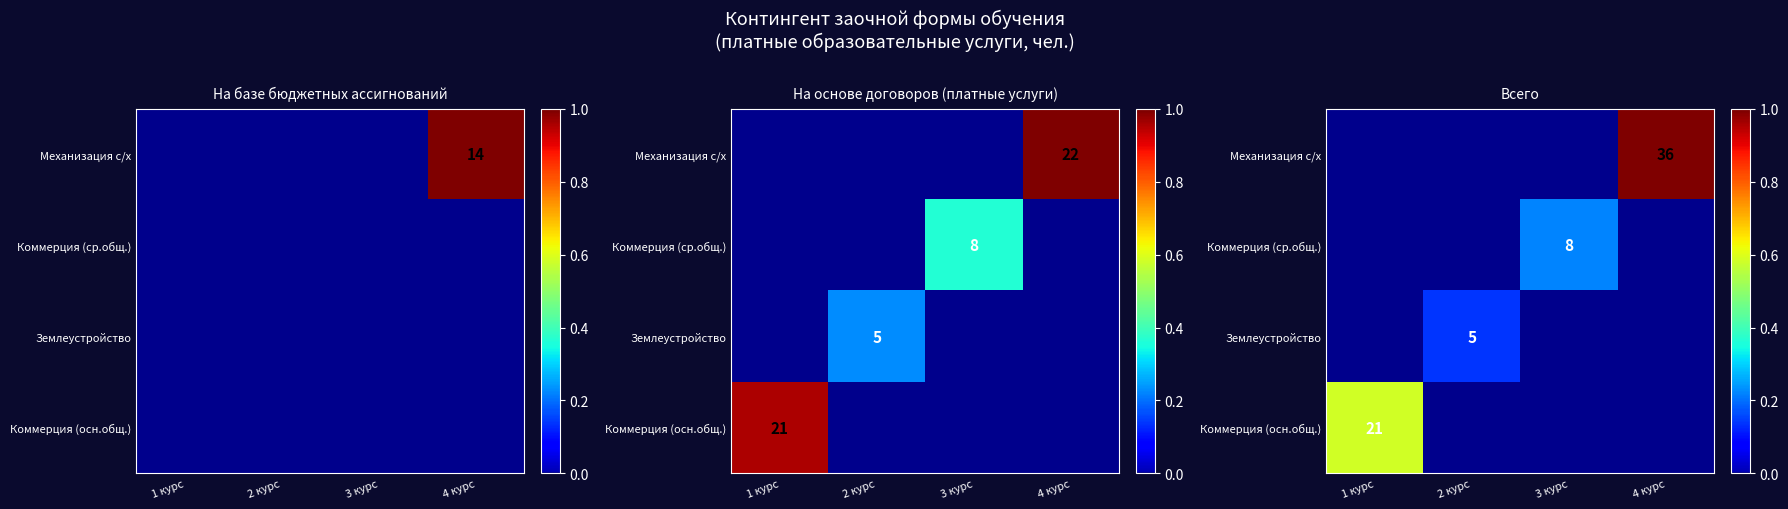

The Землеустройство series shows -0.1 at 3 курс. True or false?

False